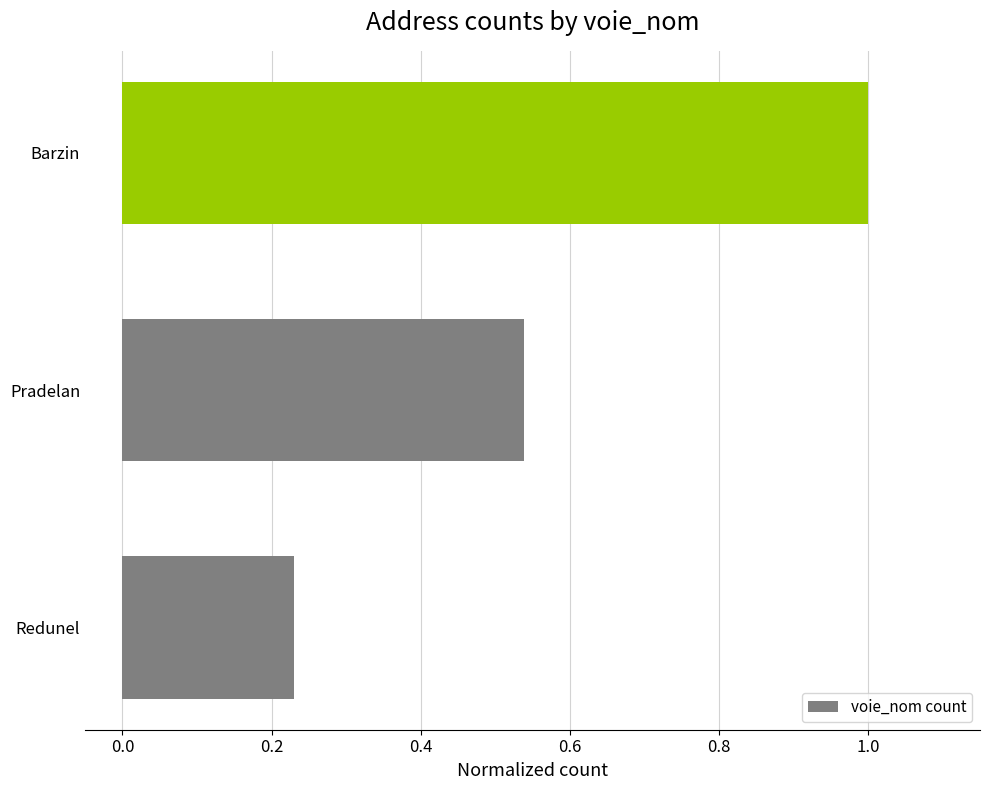

Between Pradelan and Barzin, which is larger?

Barzin